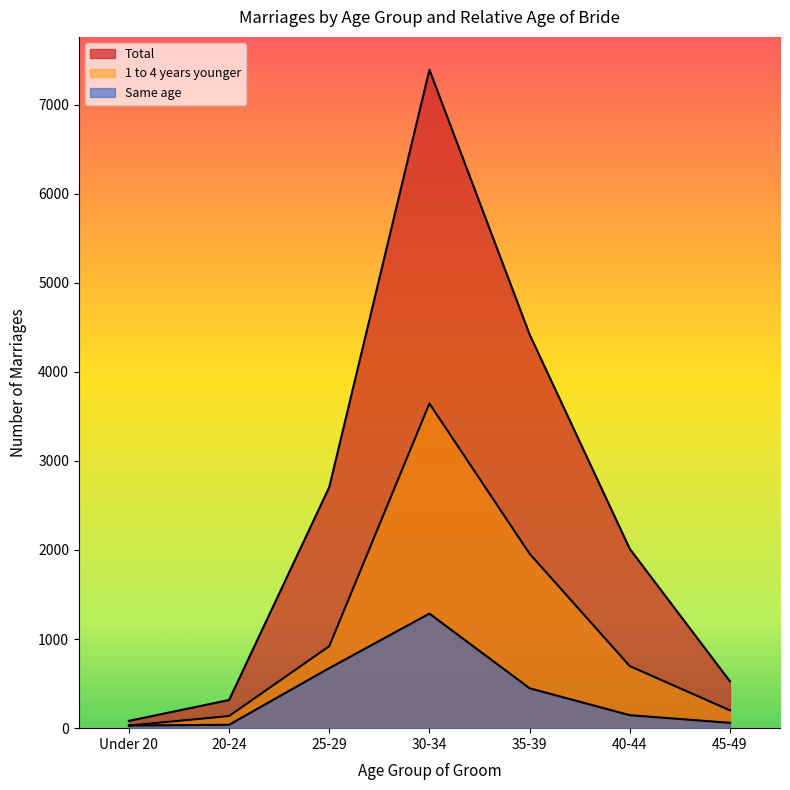

How many lines are shown in the chart?

3